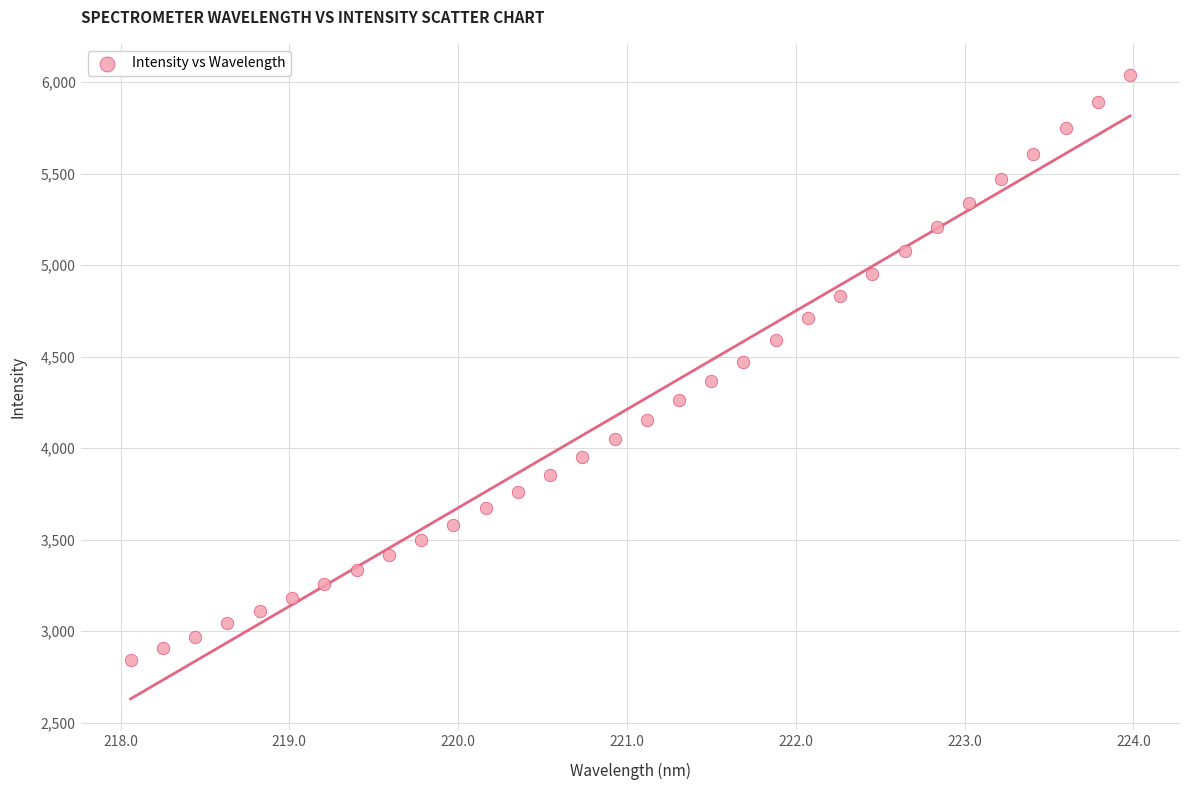

What is the range of Y values (max minus min)?

3193.7